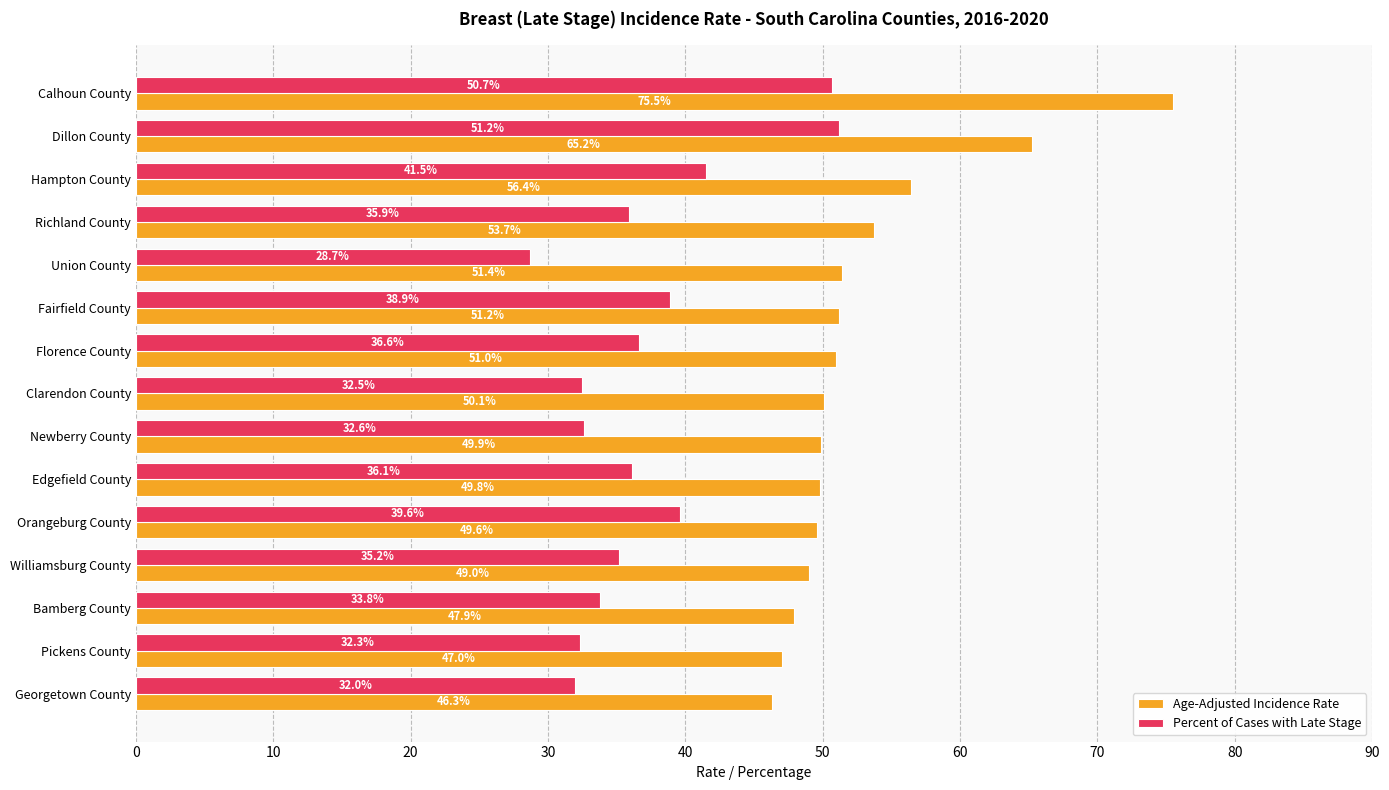

At which label is Age-Adjusted Incidence Rate closest to 60?

Hampton County